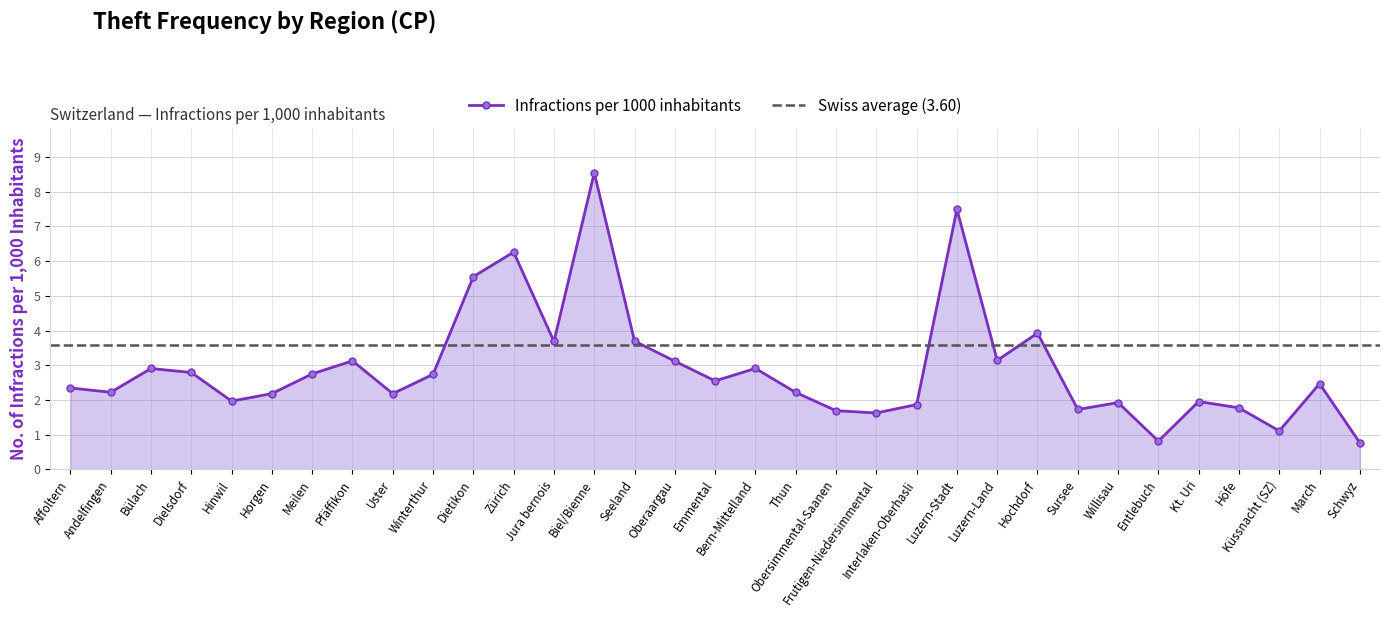

Approximately how many times larger is the value at Zürich compared to March?

2.5